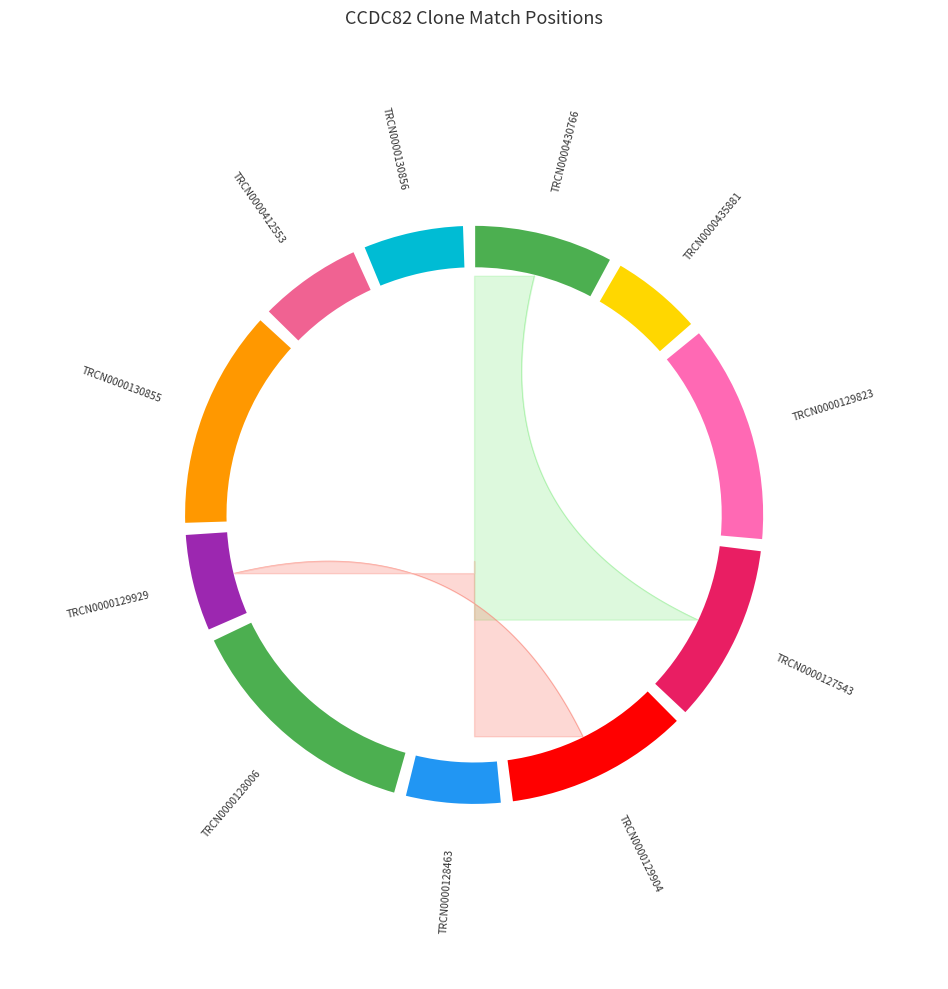

How many slices are in this pie chart?

11